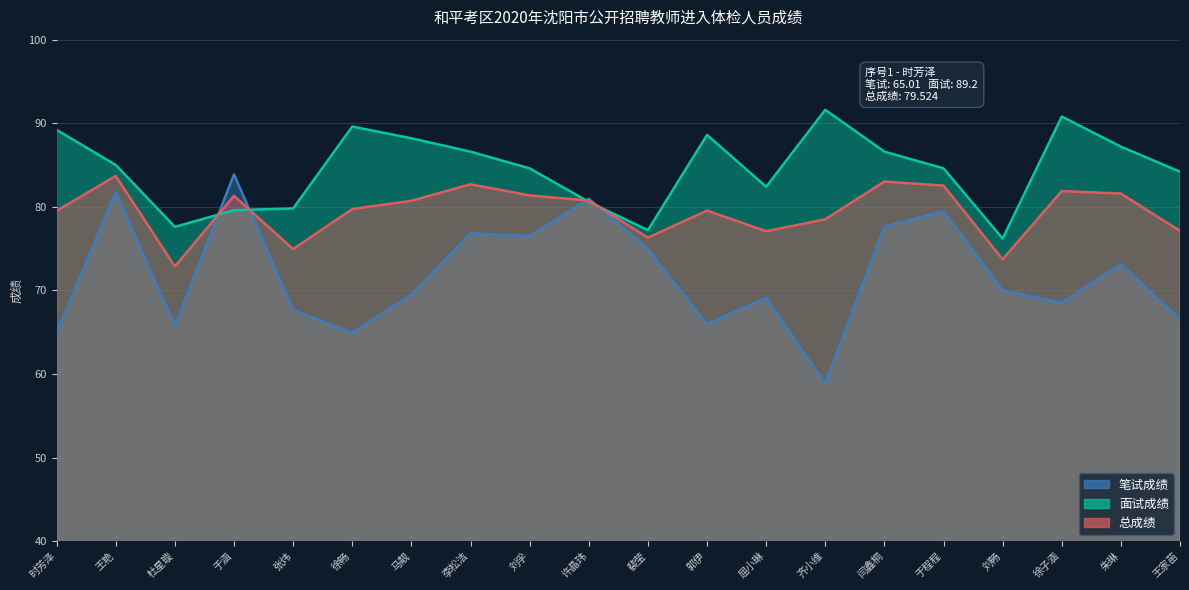

What position from the right is 郭伊?

9